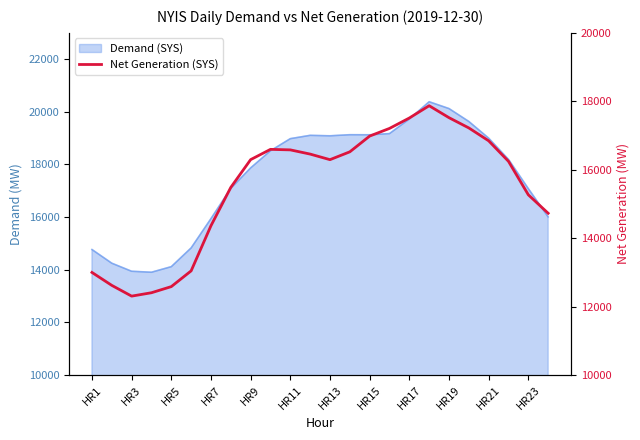

The chart shows a value of 5570 at HR15. True or false?

False